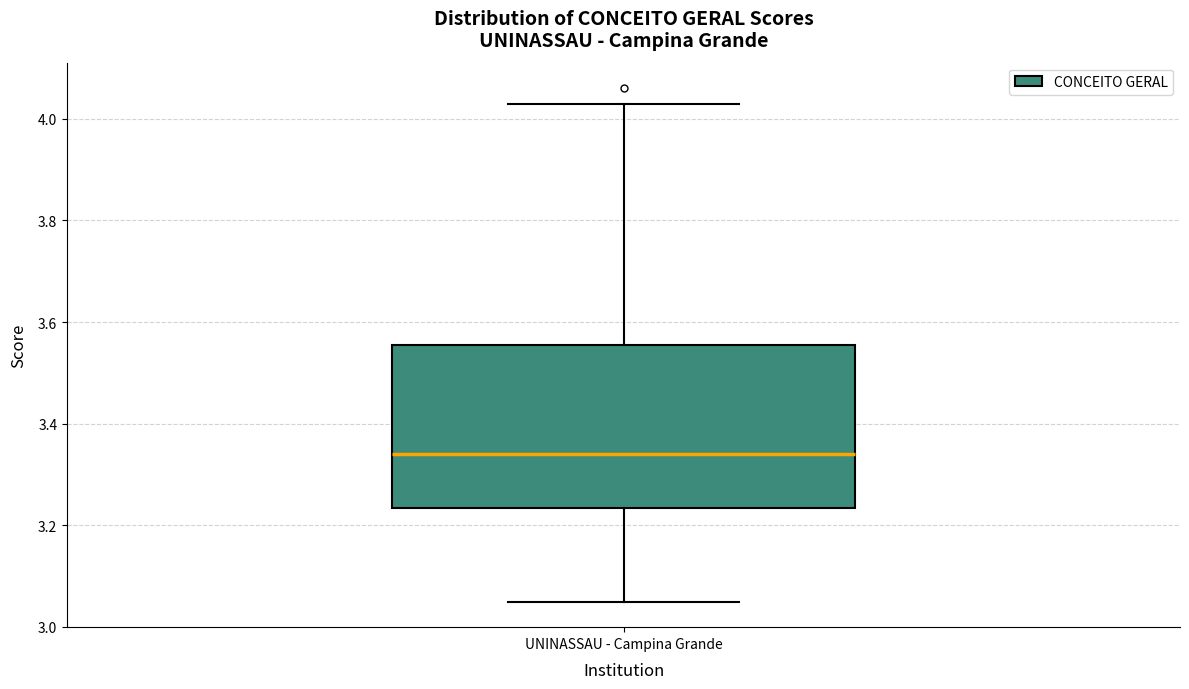

Transcribe this box plot: give where the median line is, the range the box spans, and where the two whiskers end, as read against the y-axis. The values are not printed on the chart, so give them approximately, as read against the axis.

median 3.34, box 3.24 to 3.56, whiskers 3.06 to 4.04